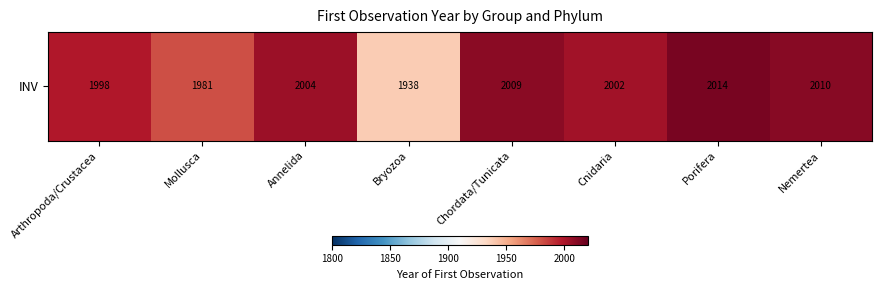

What is the difference between the values at Arthropoda/Crustacea and Nemertea?

11.6